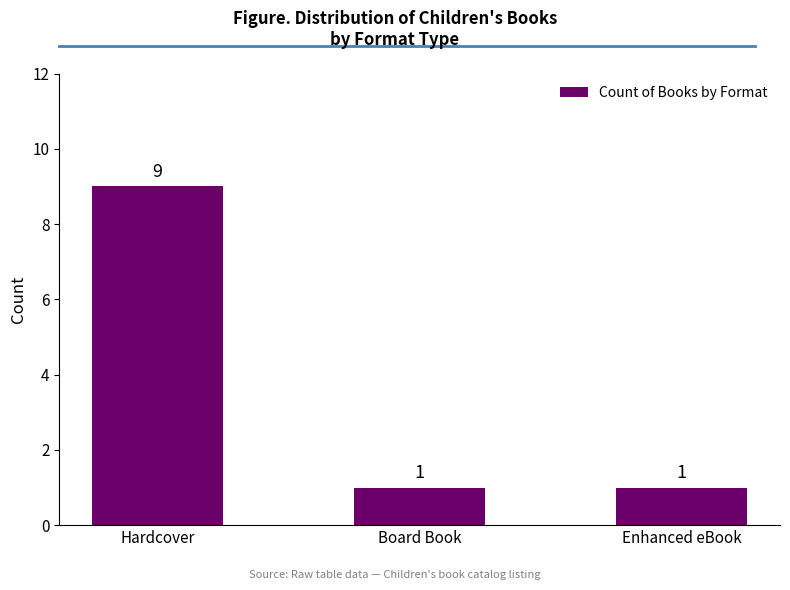

What is the label of the 2nd bar from the left?

Board Book